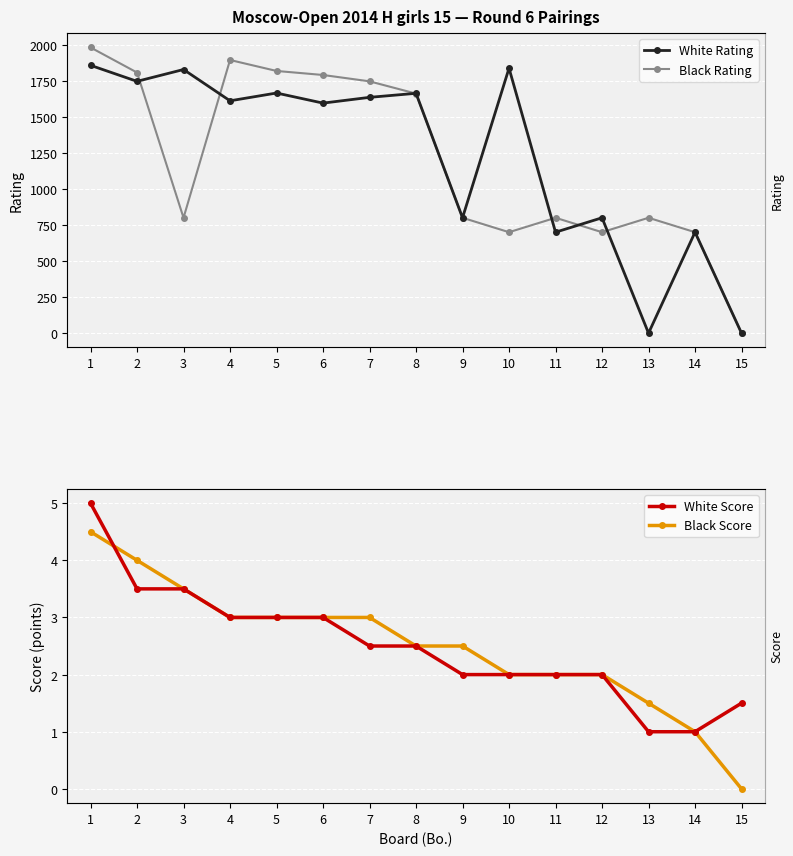

Is it true that White Score equals 3.1 at 9?

False